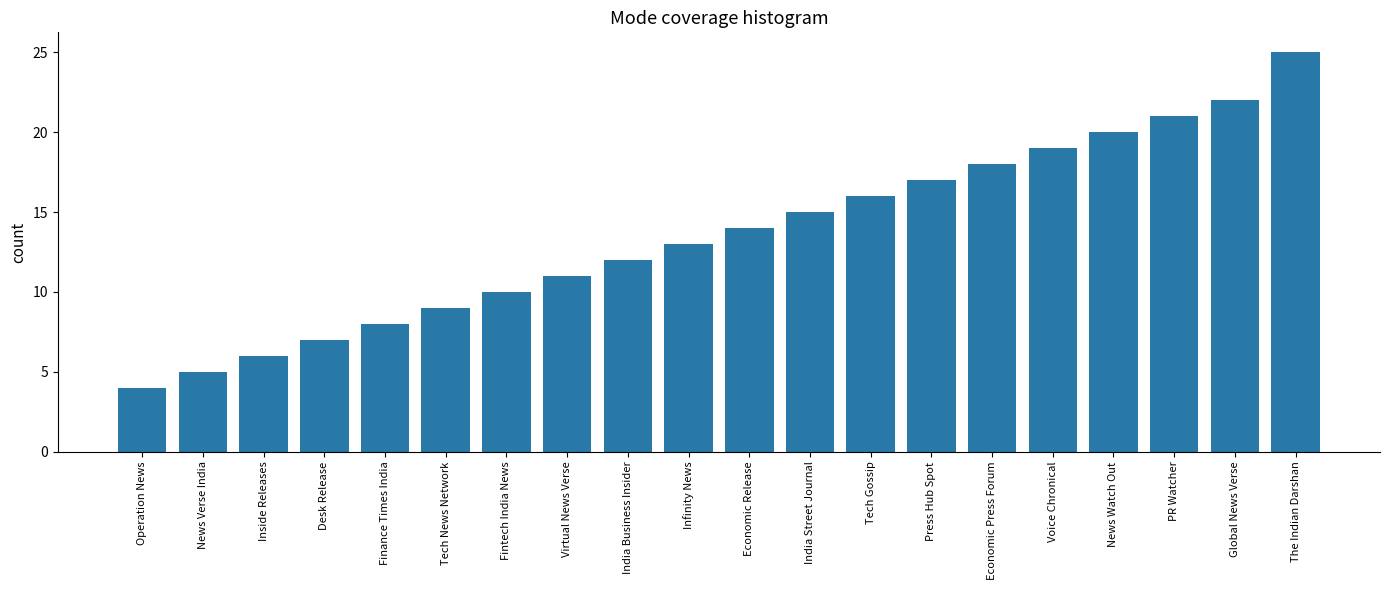

Approximately how many times larger is the value at Press Hub Spot compared to Virtual News Verse?

1.5